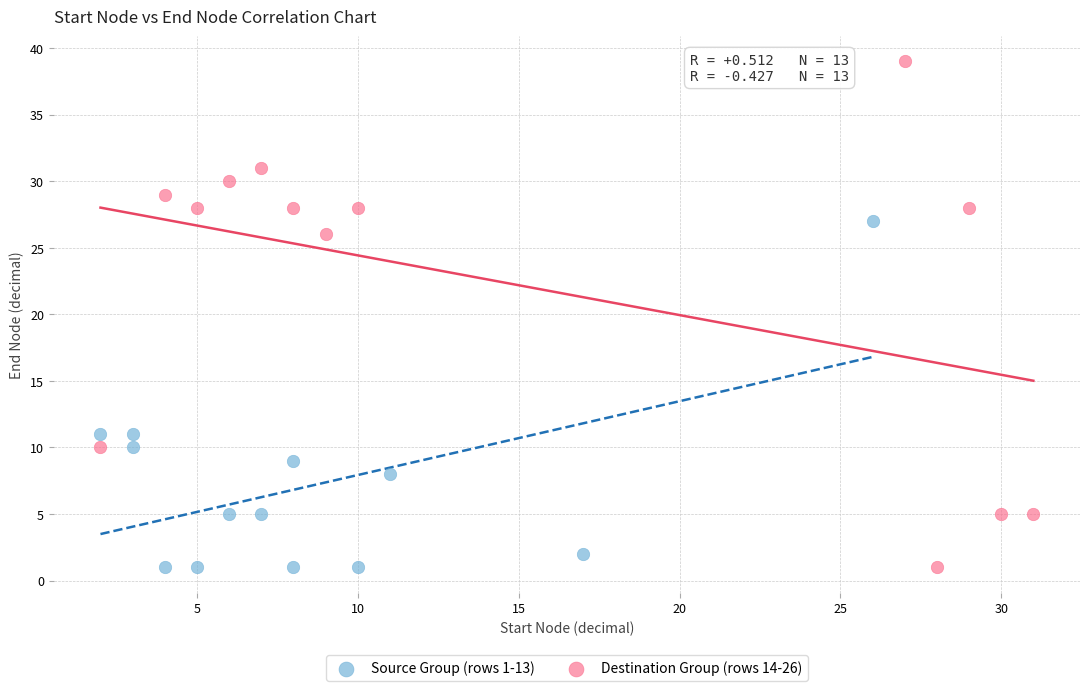

Which series has the largest Y range (max minus min)?

Destination Group (rows 14-26)